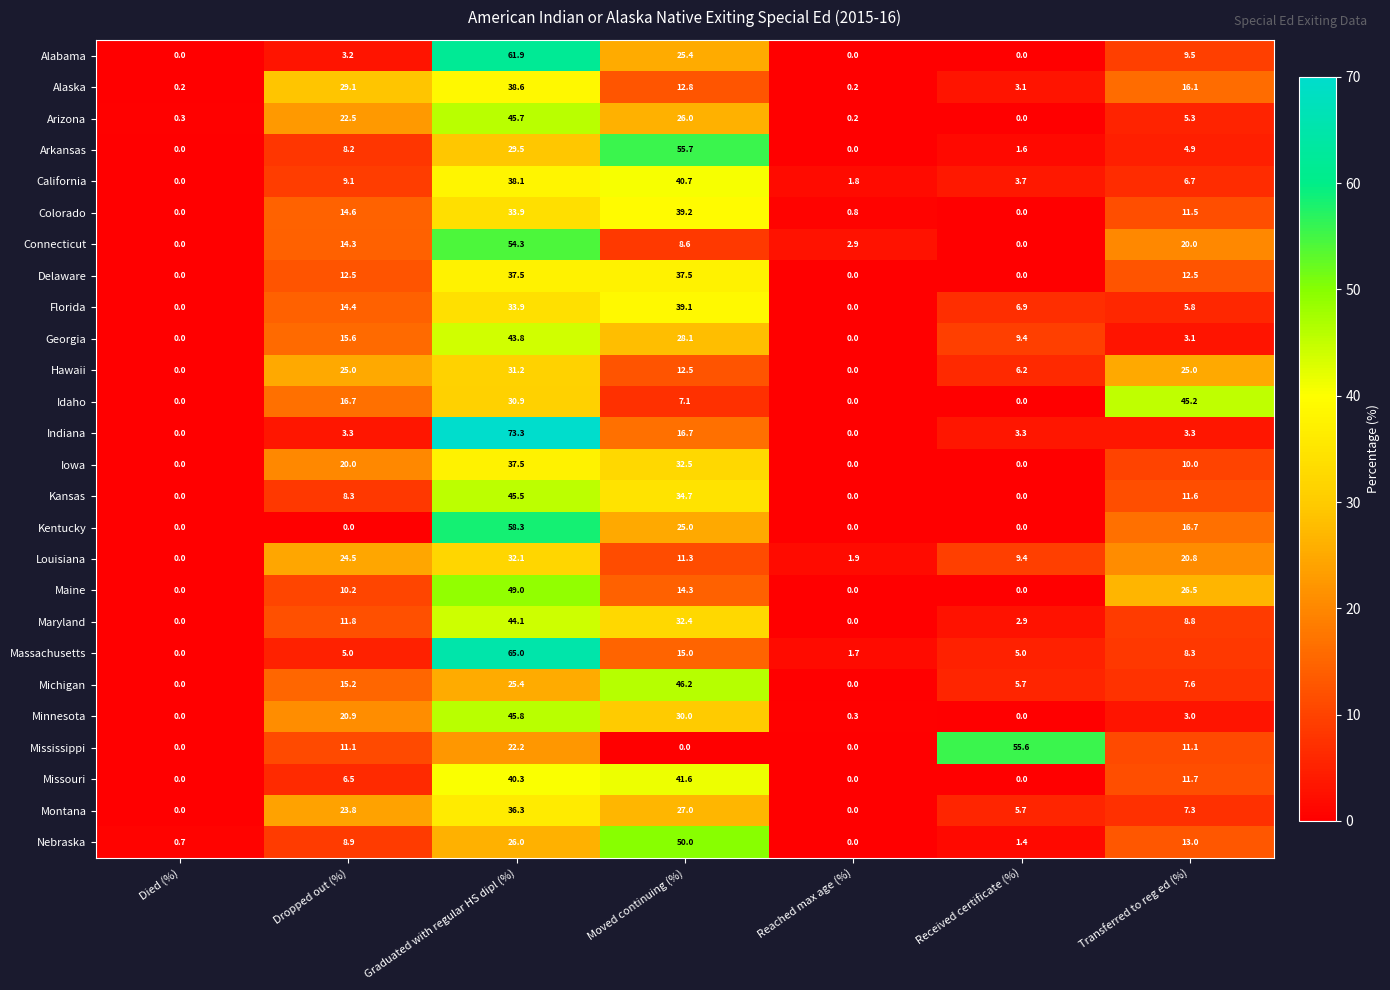

What is the difference between the highest and lowest values at Received certificate (%)?

55.6